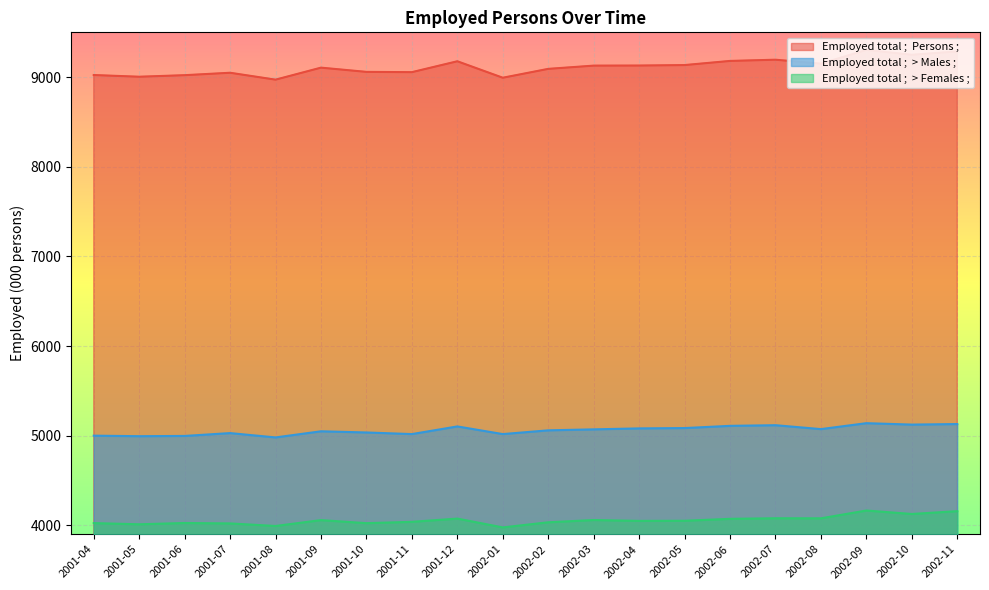

Reading left to right, extract all data points from this chart.

Employed total ;  Persons ;: 9023.6	9004.6	9021.9	9048.9	8971.9	9105.9	9058.7	9055.6	9177.1	8993.4	9092.3	9128.5	9129.5	9134.7	9180.8	9194.5	9150.3	9303.5	9249.1	9286.7
Employed total ;  > Males ;: 4999.6	4993.8	4996.6	5028.4	4980.0	5048.5	5035.3	5017.3	5102.7	5017.3	5059.2	5070.1	5080.8	5084.5	5109.2	5116.4	5072.8	5139.0	5123.2	5129.3
Employed total ;  > Females ;: 4024.1	4010.8	4025.3	4020.5	3991.9	4057.5	4023.3	4038.3	4074.4	3976.1	4033.1	4058.5	4048.8	4050.2	4071.6	4078.2	4077.5	4164.5	4125.9	4157.4